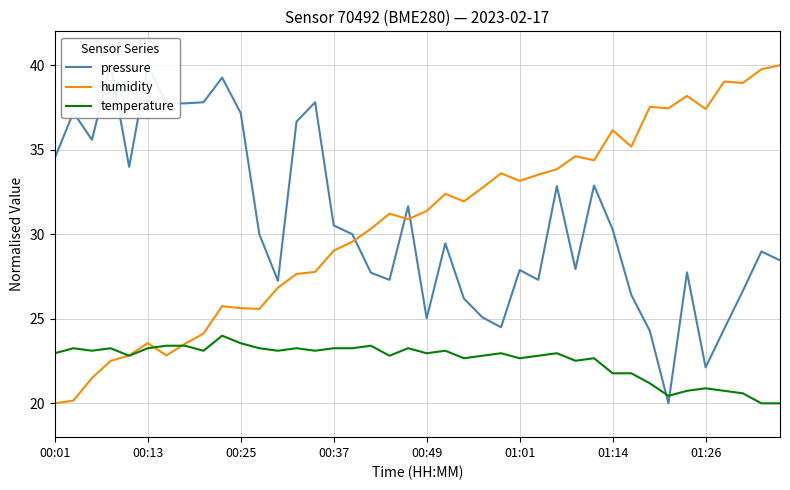

How many interior local peaks does the temperature series have?

11